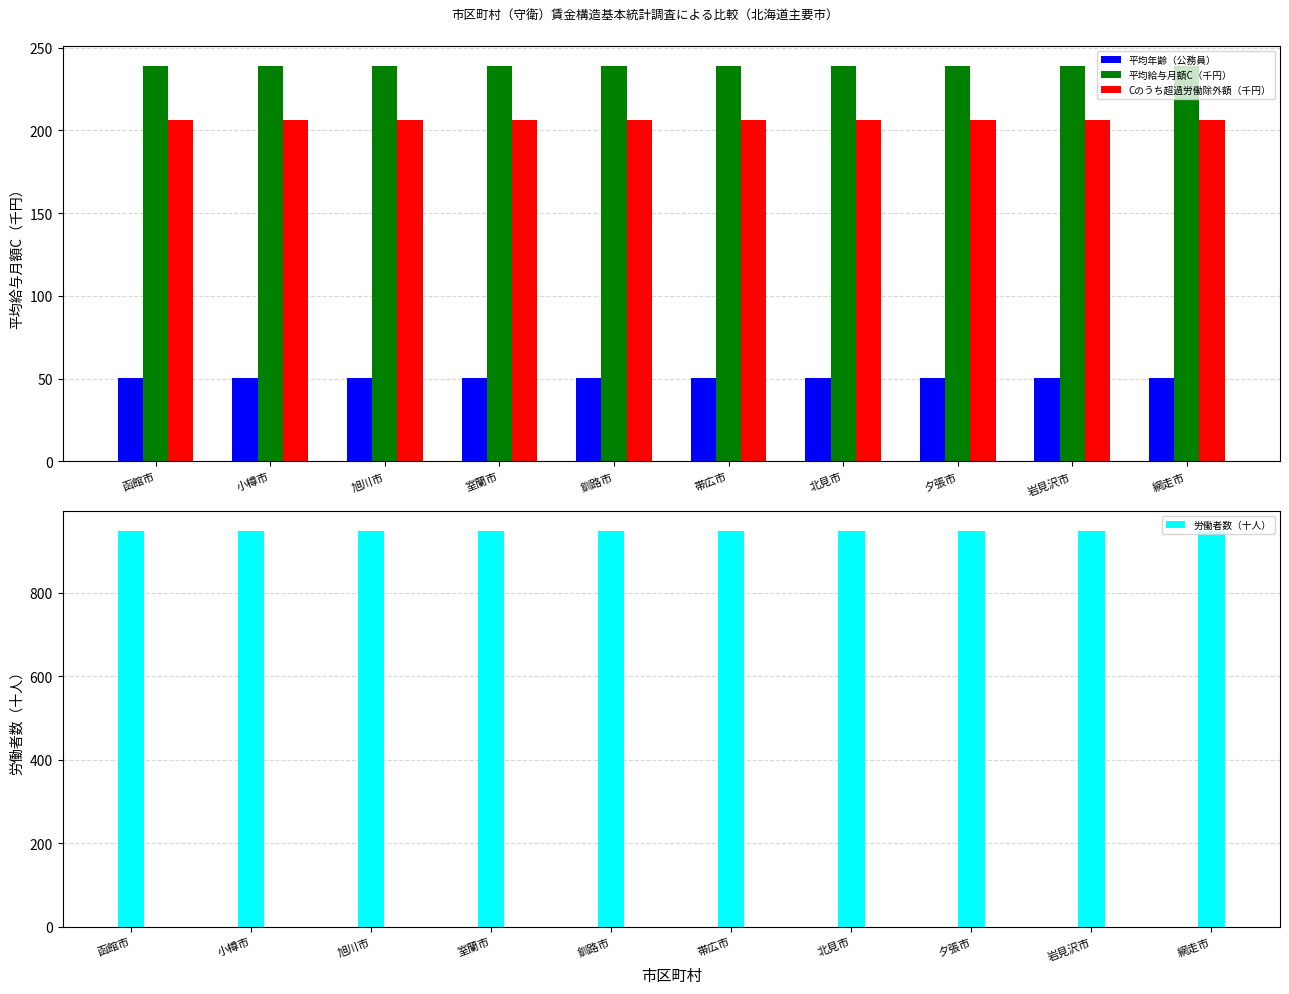

Are the bars grouped side by side (vs. stacked)?

Yes